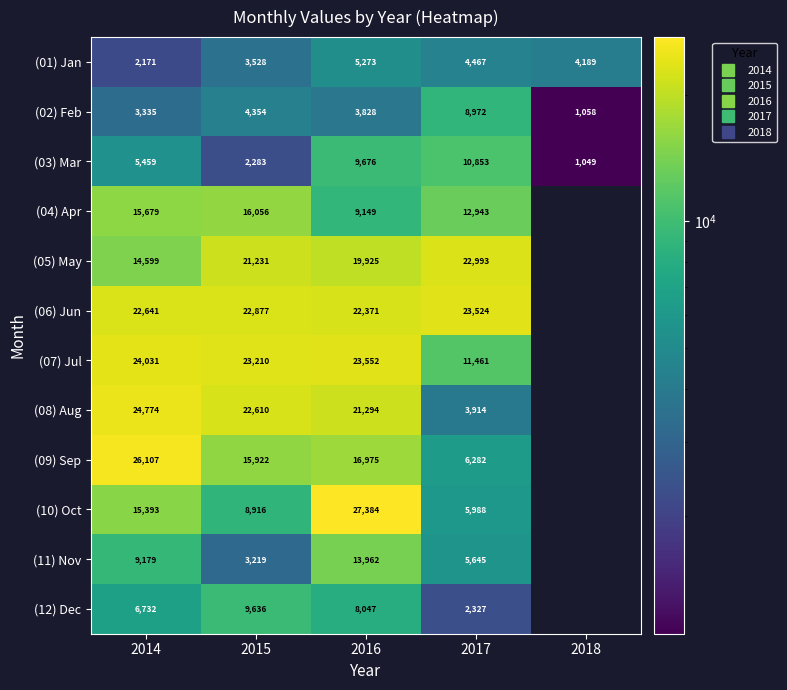

List the labels in order of (10) Oct value, smallest first.

2017, 2015, 2014, 2016, 2018